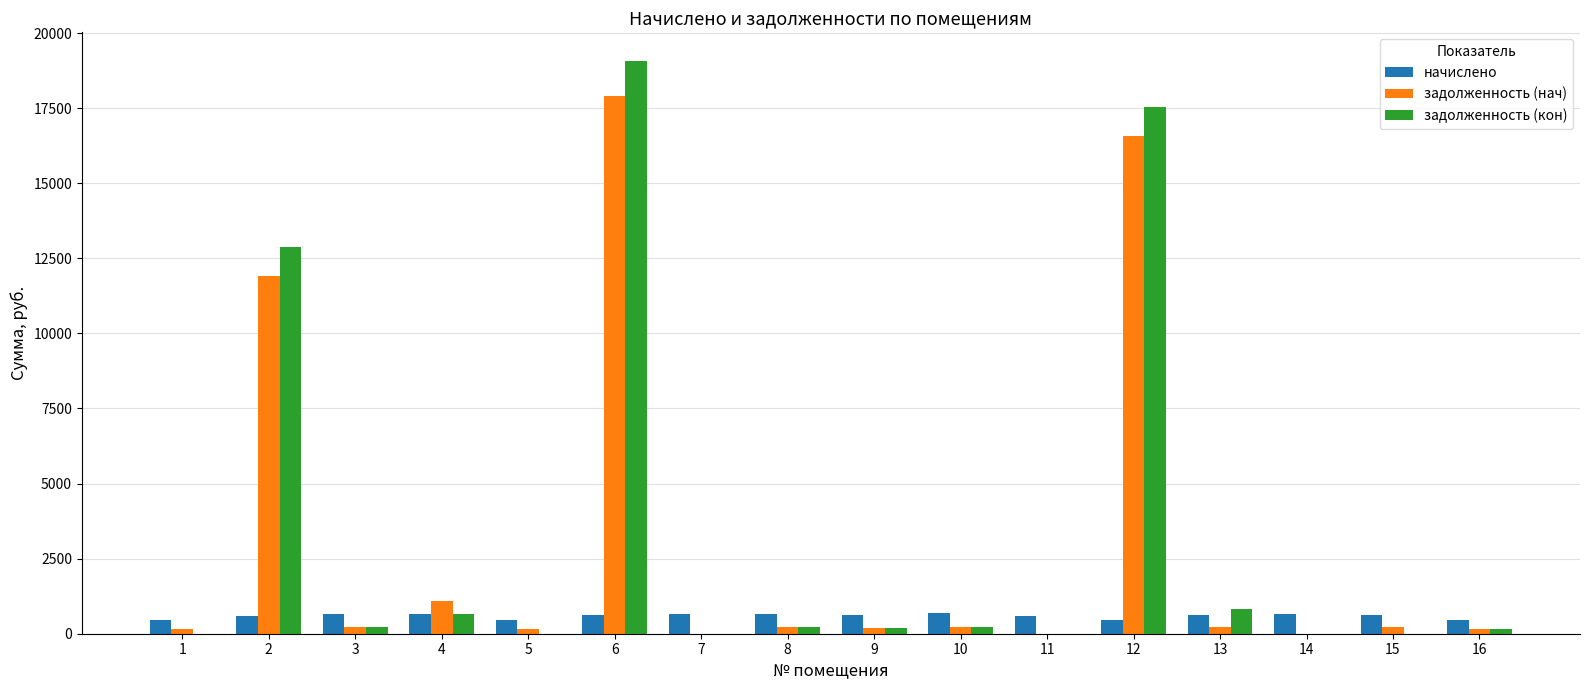

Is the value of начислено at 10 greater than the value of задолженность (нач) at 16?

Yes